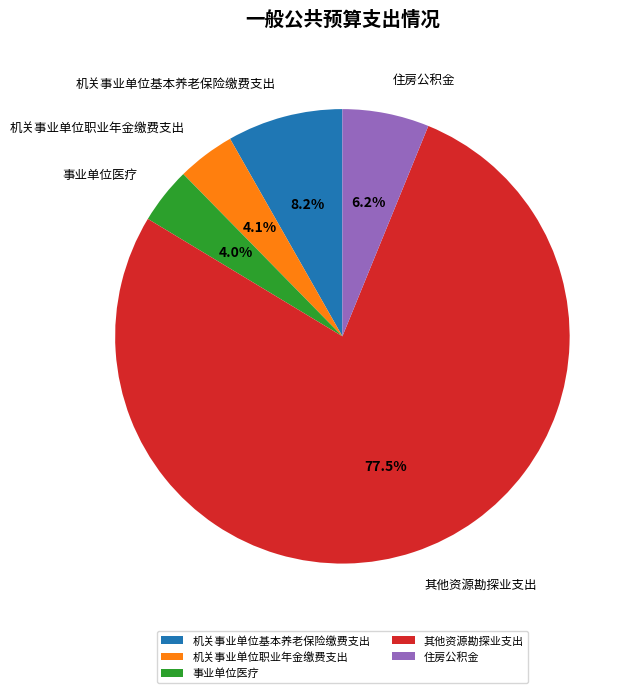

Count the number of slices in the pie.

5